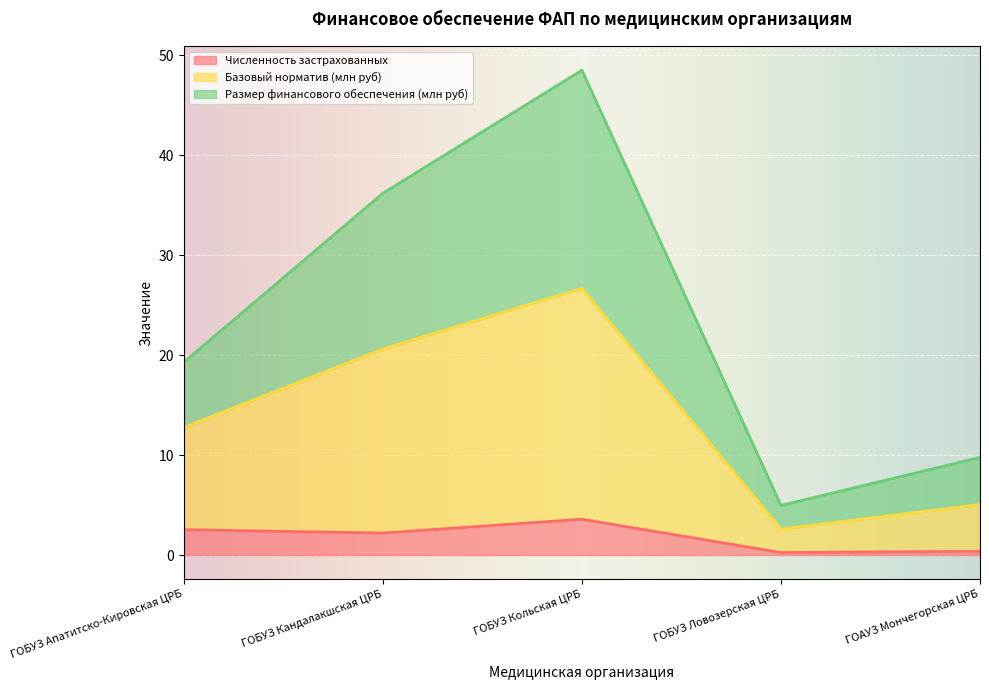

What is the difference between the maximum and second lowest values in the Базовый норматив (млн руб) series?

21.6